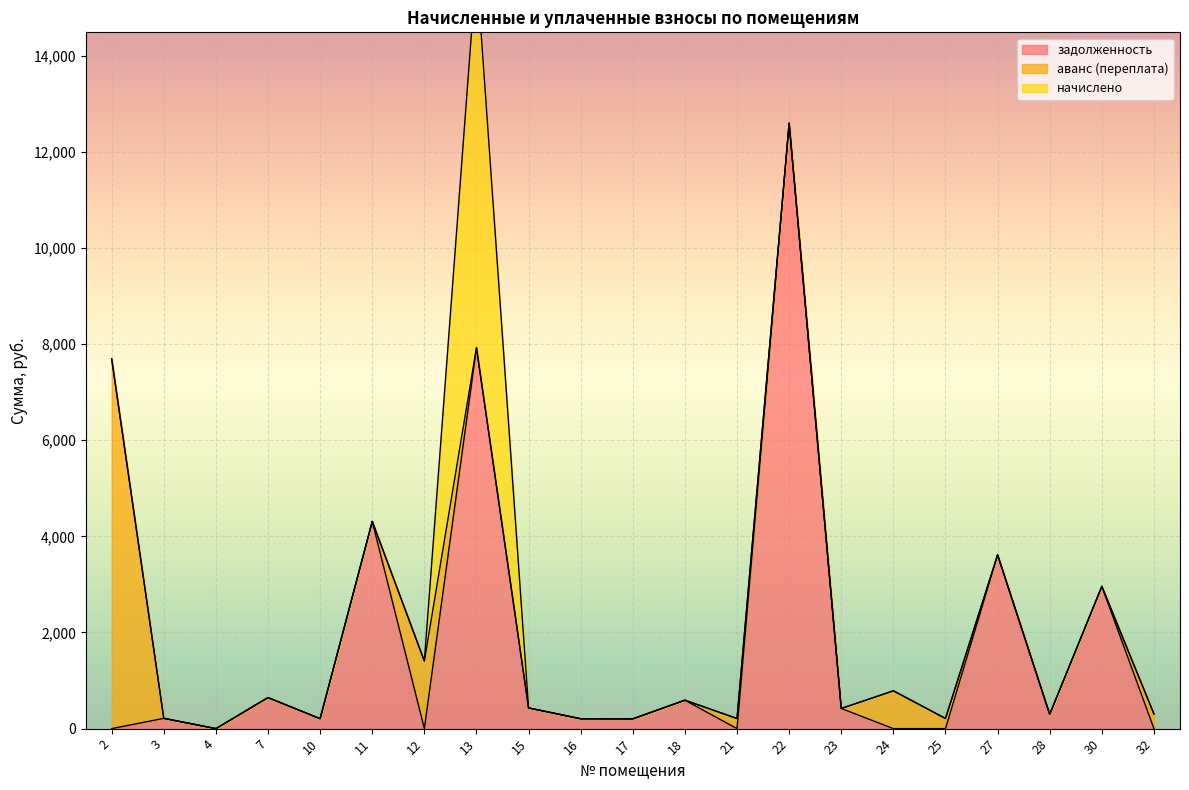

Where is the first local maximum for начислено?

13